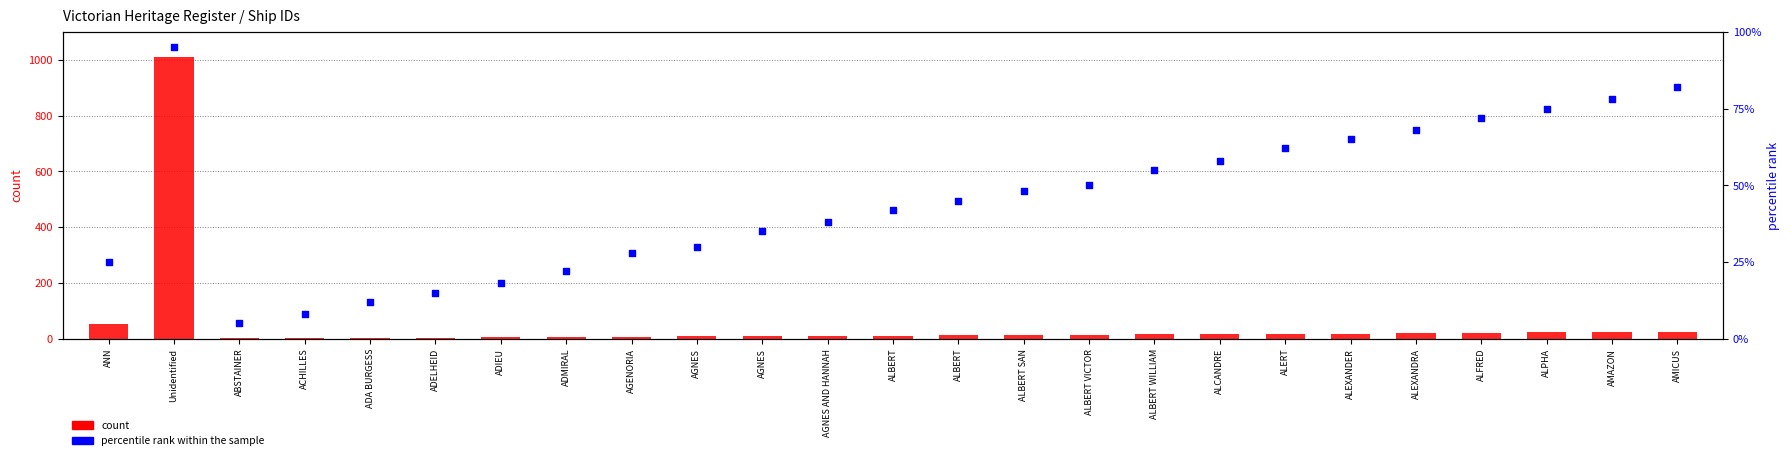

Which series reaches the maximum Y coordinate?

count